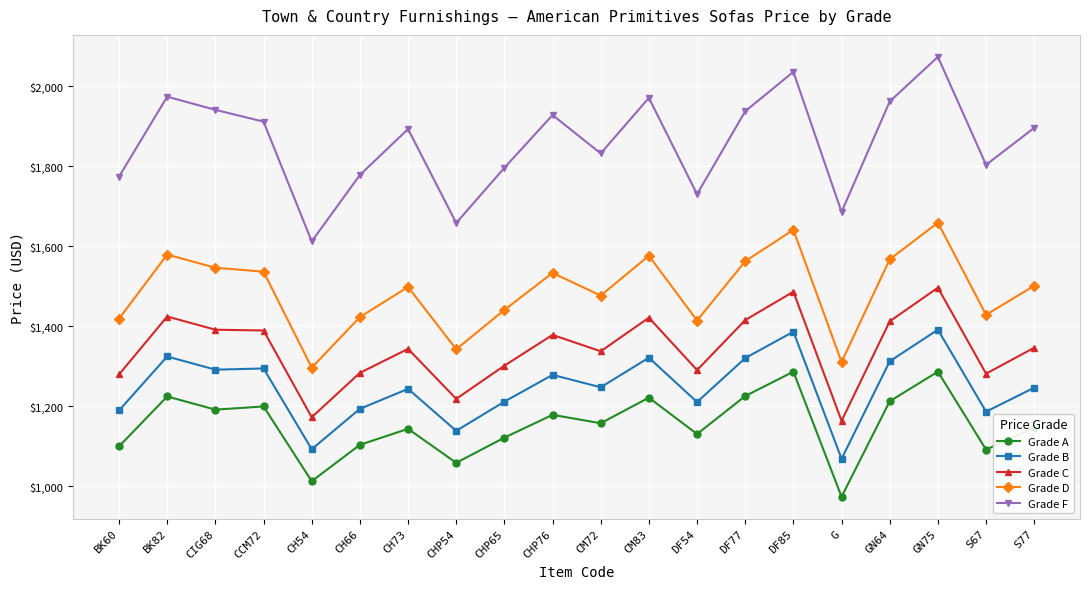

What is the approximate value of Grade B at GN64?

1312.0